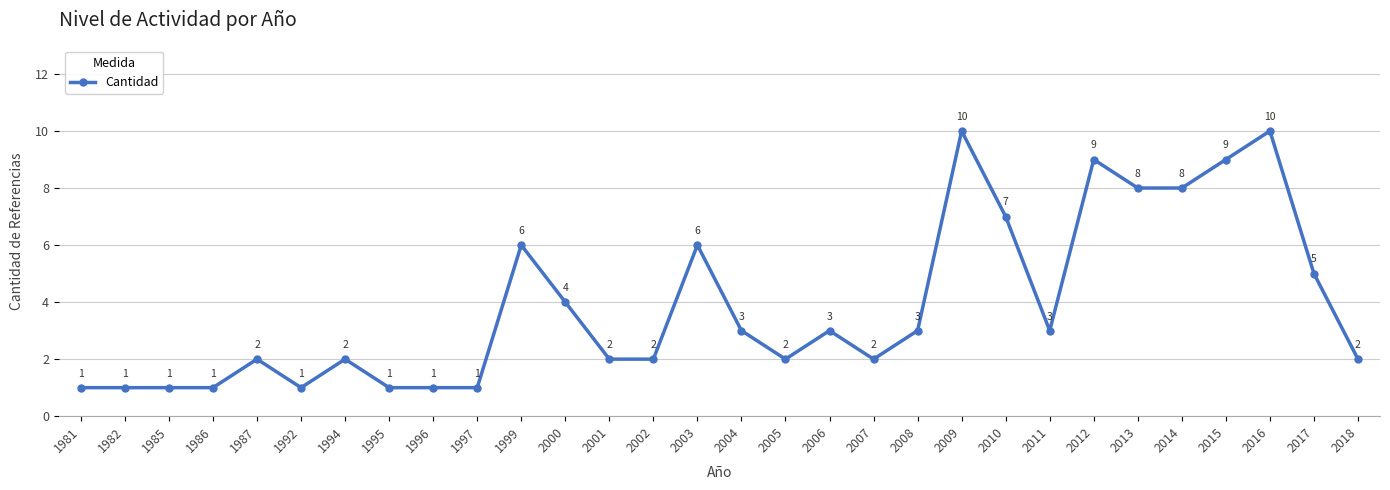

What is the maximum value shown in the chart?

10